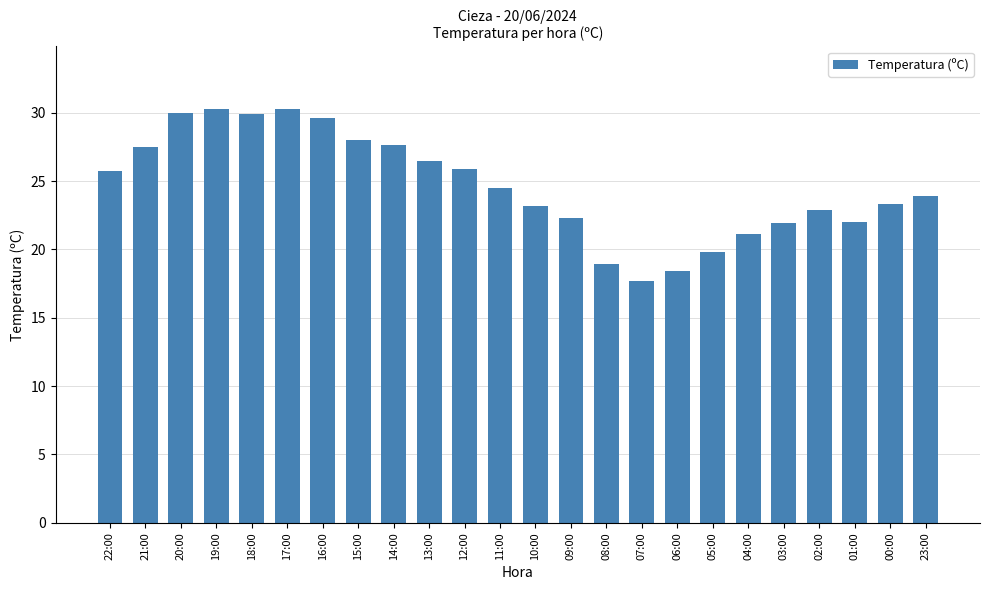

What is the smallest value displayed?

17.7